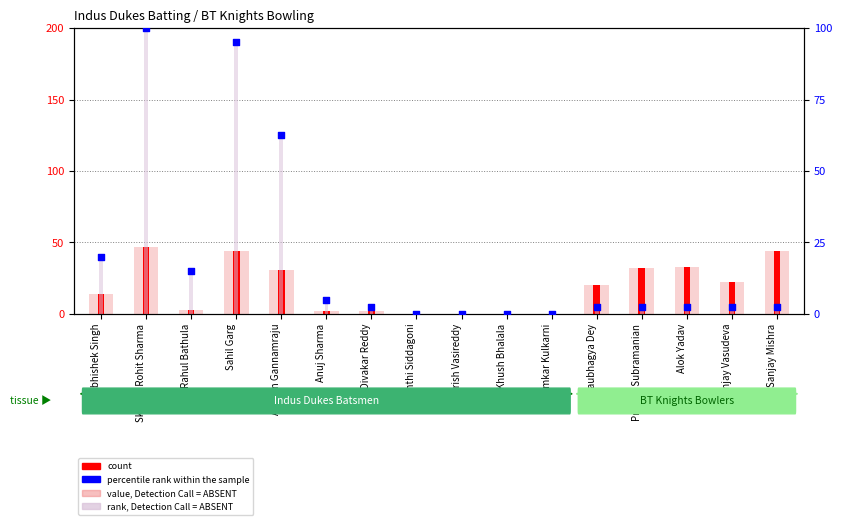

At which category is the sum across all series the highest?

Skanda Rohit Sharma